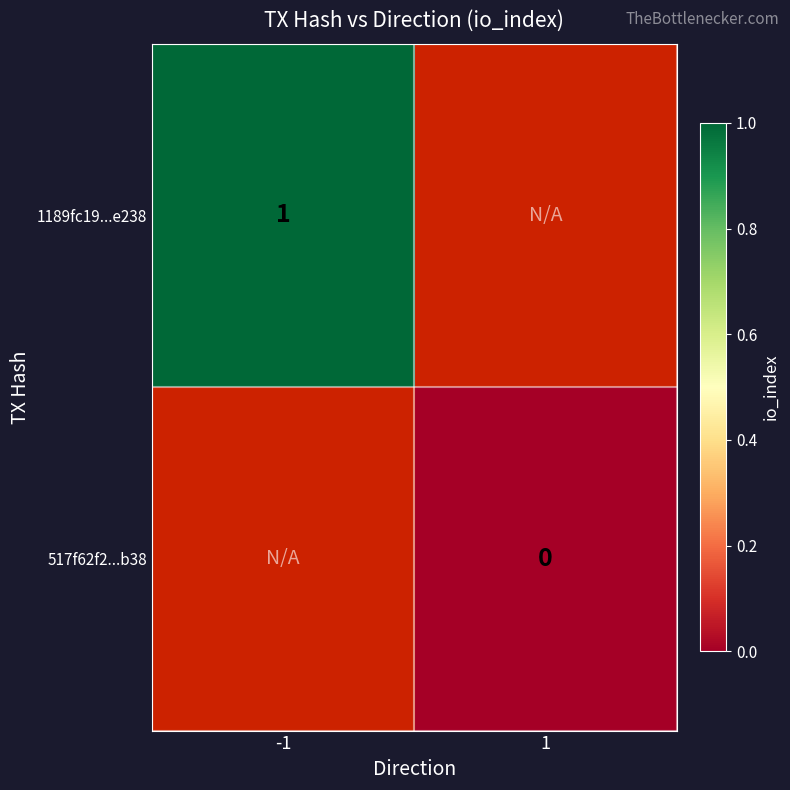

Is the value of 517f62f2...b38 at 1 greater than the value of 1189fc19...e238 at -1?

No